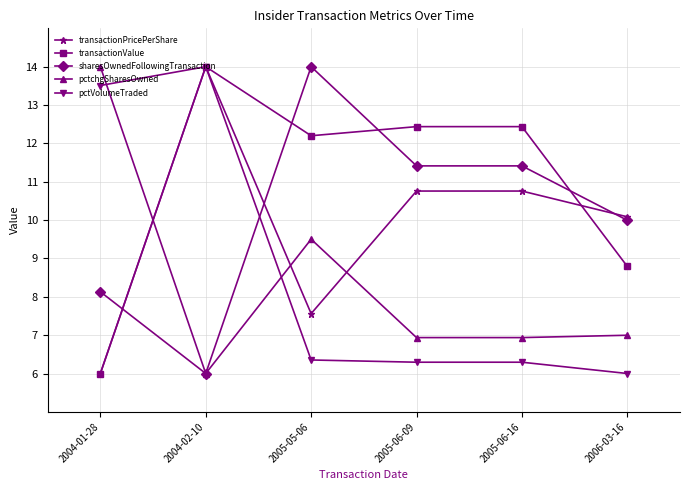

Where do pctVolumeTraded and pctchgSharesOwned first cross each other?

2004-01-28 and 2004-02-10